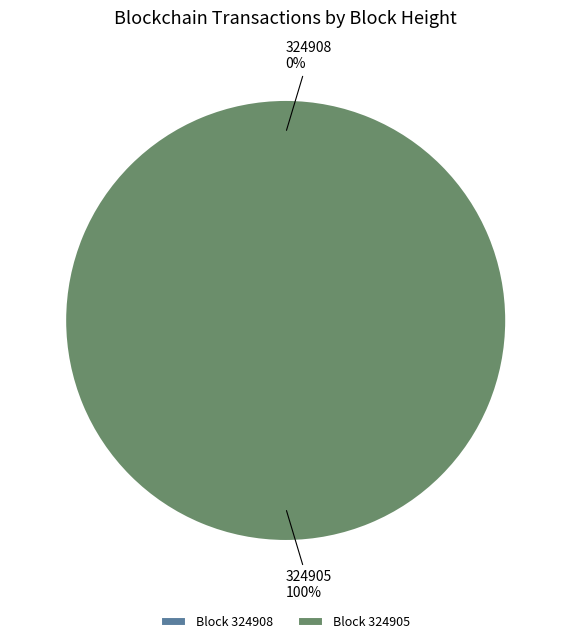

Rank the categories by value from lowest to highest.

324908, 324905